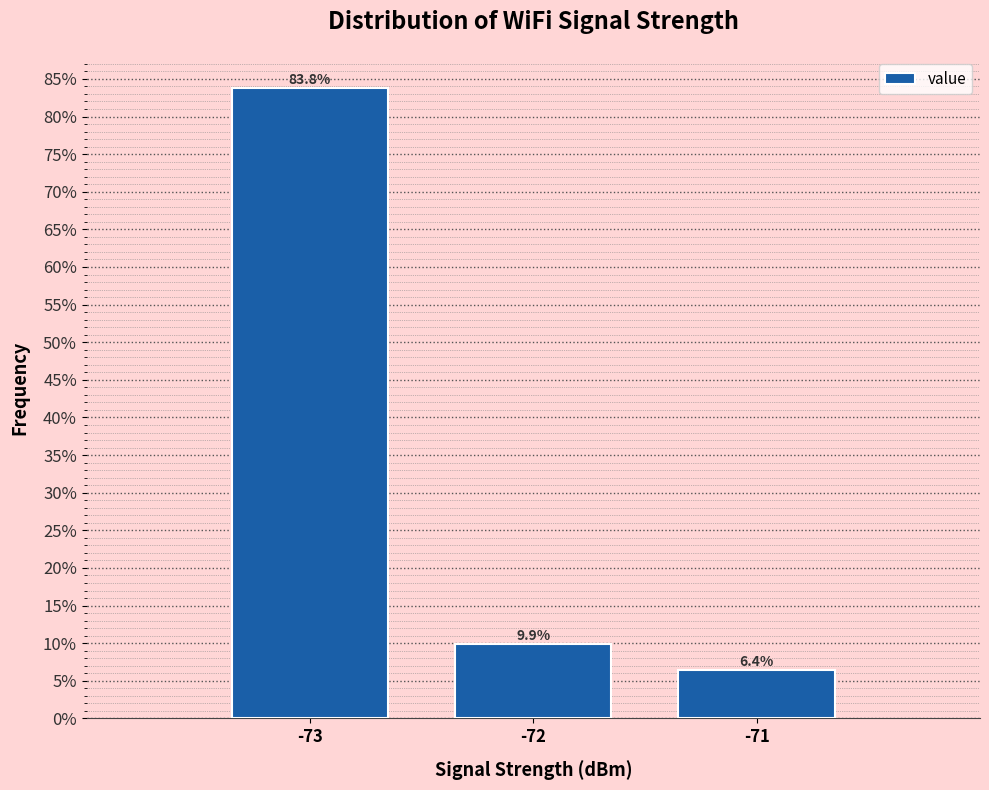

What is the height of the bar covering -72.5 to -71.5 on the x-axis?

9.9